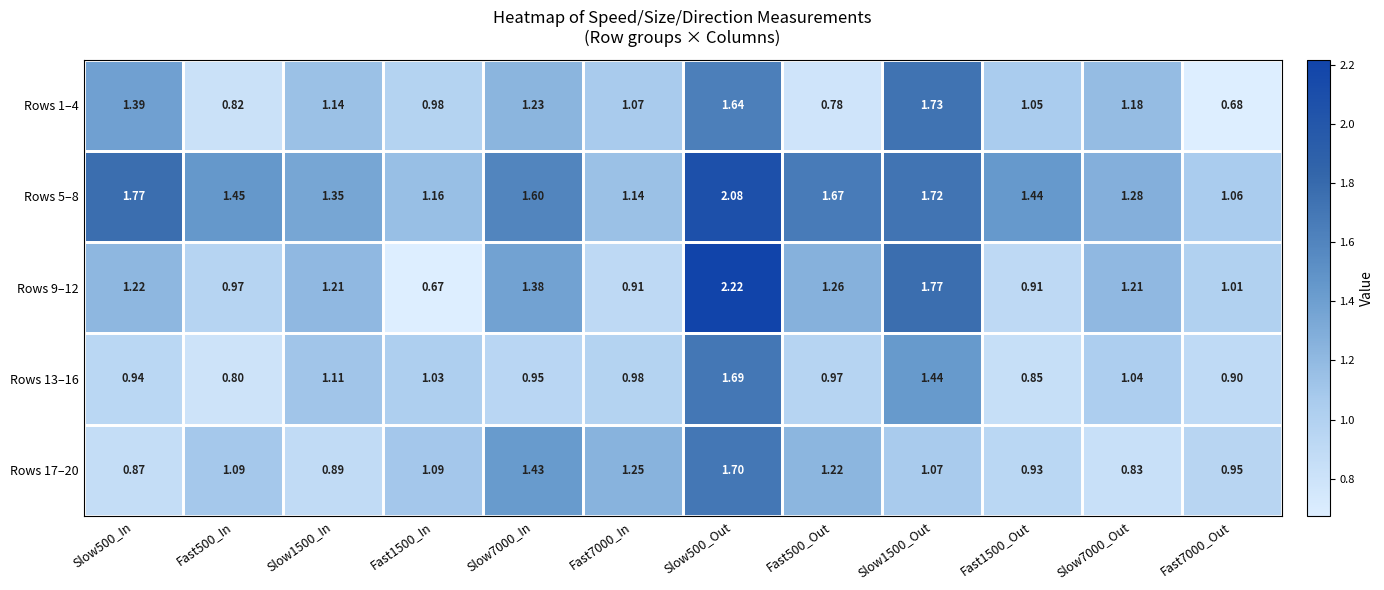

At which category does the chart reach its minimum across all series?

Fast1500_In